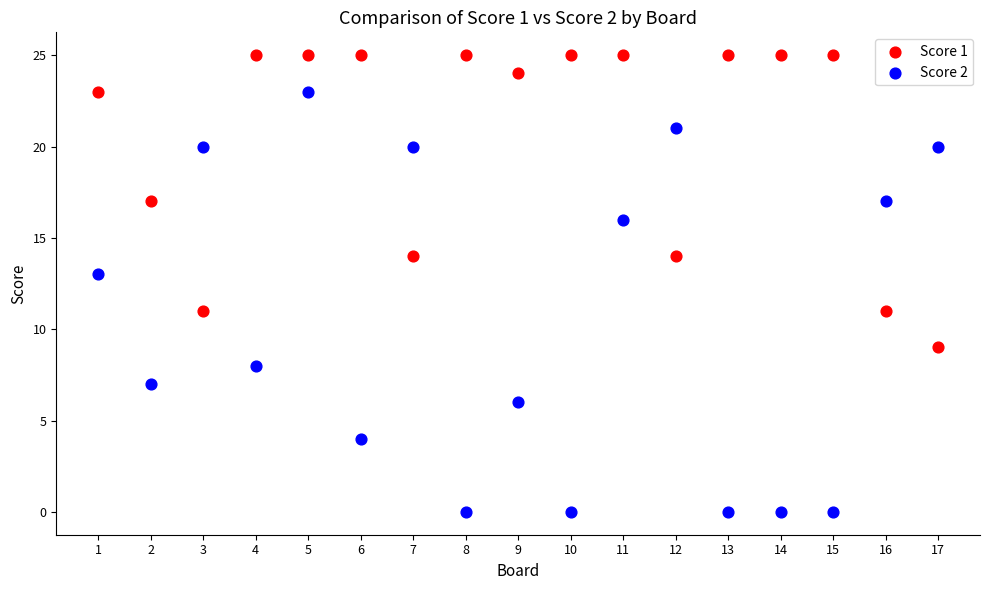

Across all data points, what is the range of Y values (max minus min)?

25